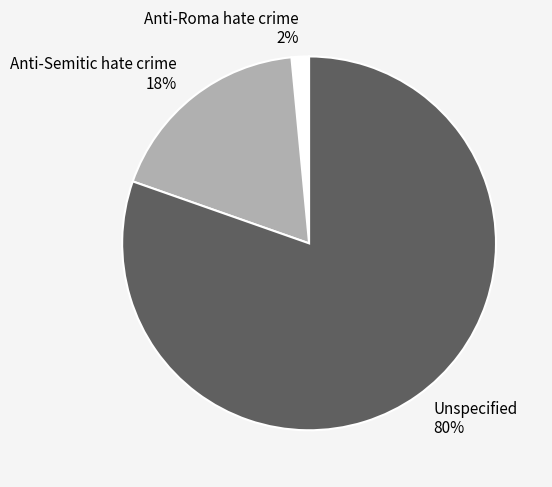

How many segments does this pie chart have?

3